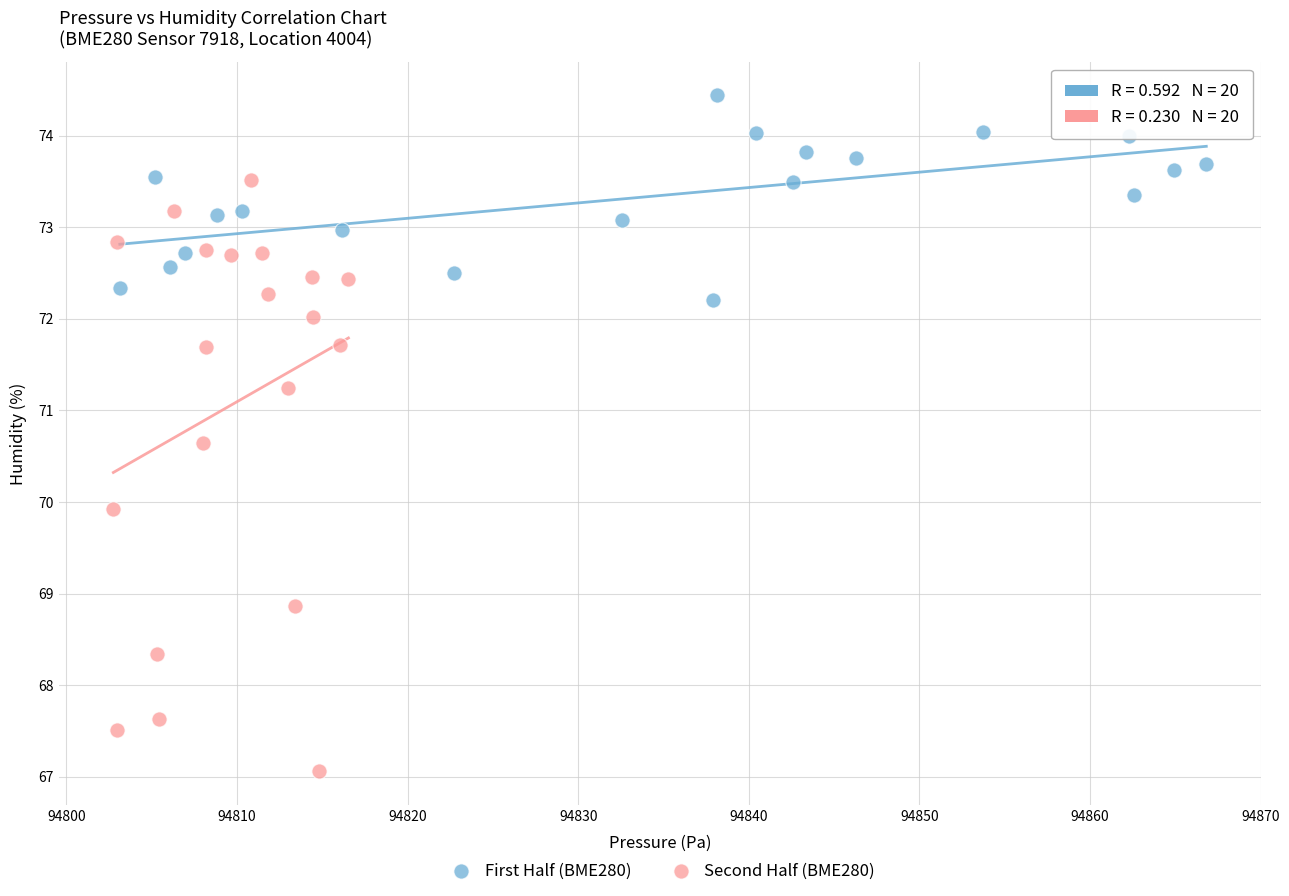

Which series has the largest Y range (max minus min)?

Second Half (BME280)